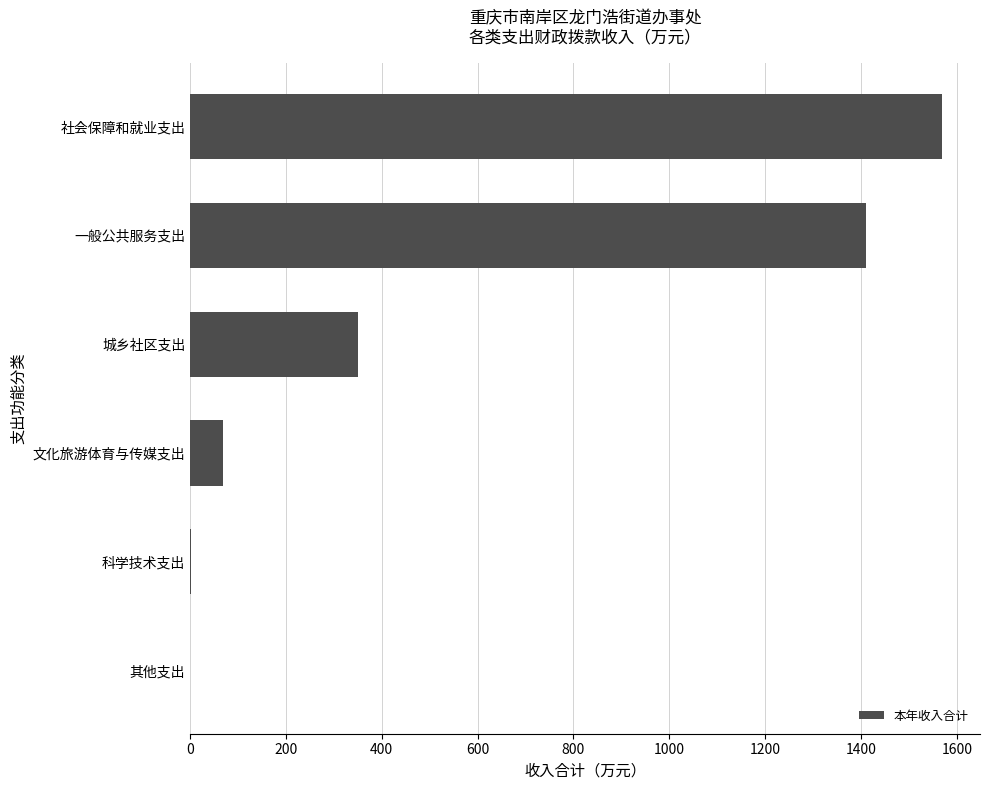

What is the sum of all values?

3399.2